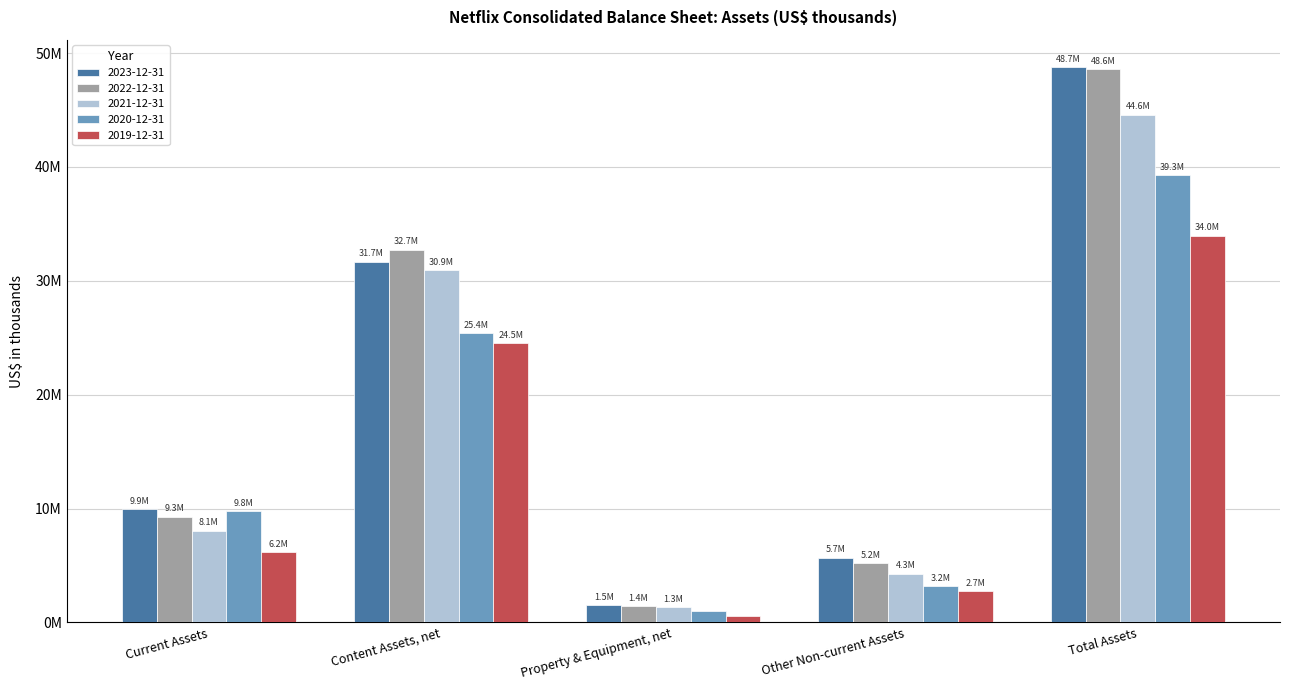

Where is 2022-12-31 nearest to the value 24996512?

Content Assets, net